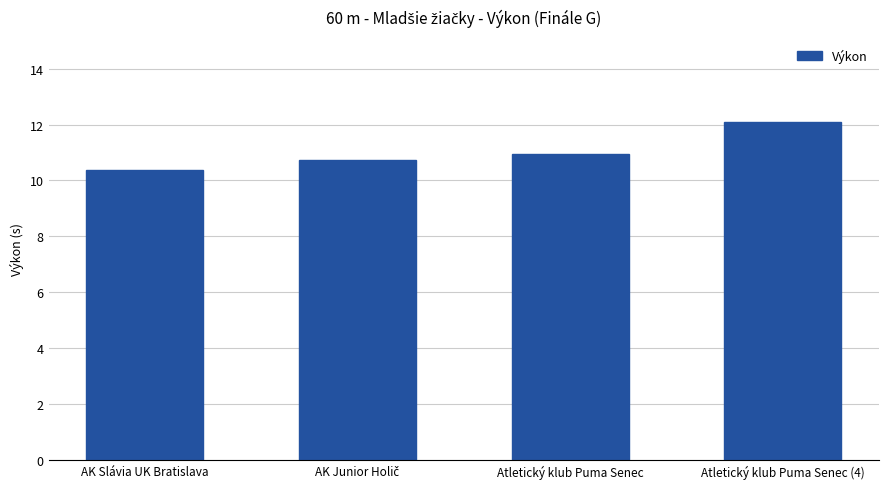

How many series are shown in this chart?

1